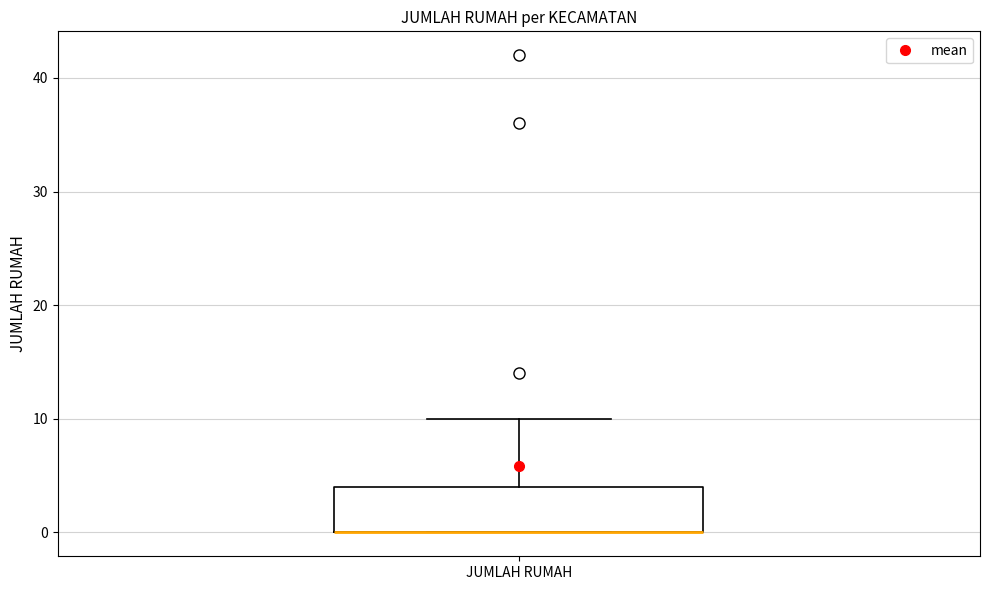

Read this box plot against the y-axis: the position of the median line, the range covered by the box, and the ends of both whiskers. The values are not printed on the chart, so give them approximately, as read against the axis.

median 0 (drawn on the box's lower edge), box 0 to 4, whiskers 0 to 10